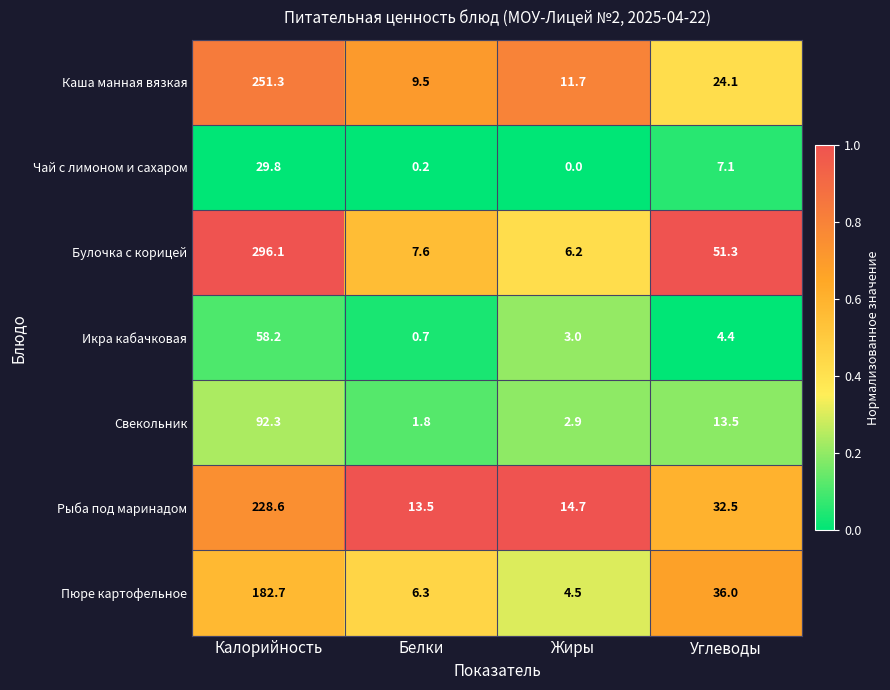

Where does the Каша манная вязкая series first go above 24?

Калорийность